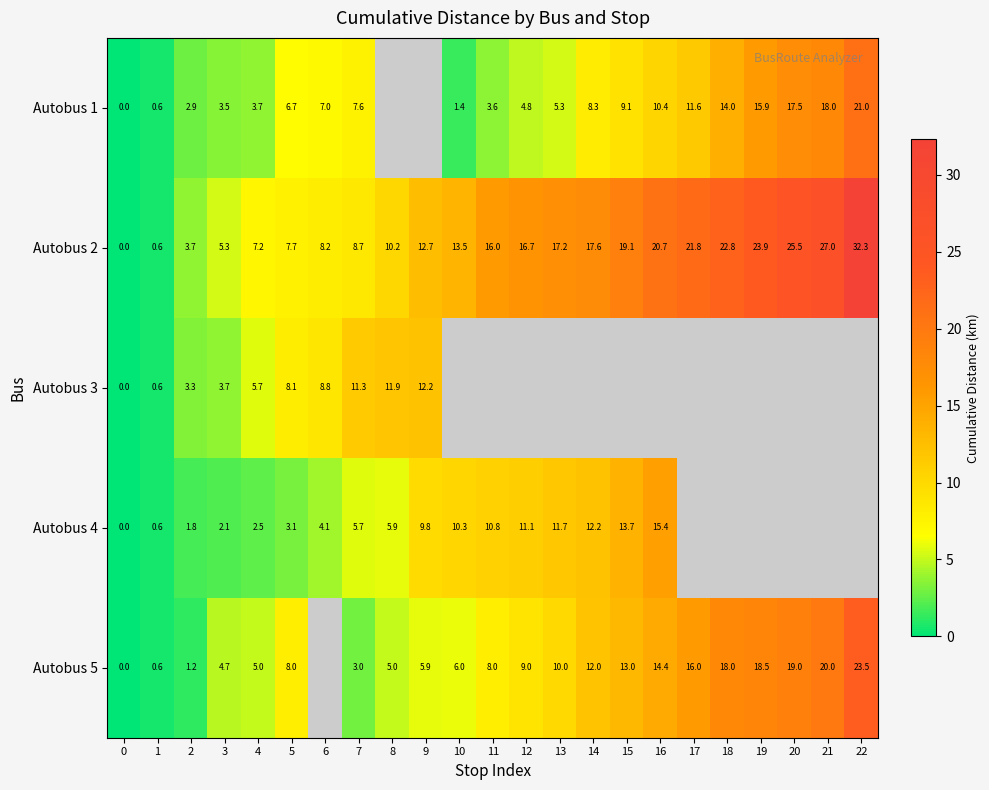

Rank the series at 5 from lowest to highest value.

Autobus 4, Autobus 1, Autobus 2, Autobus 5, Autobus 3